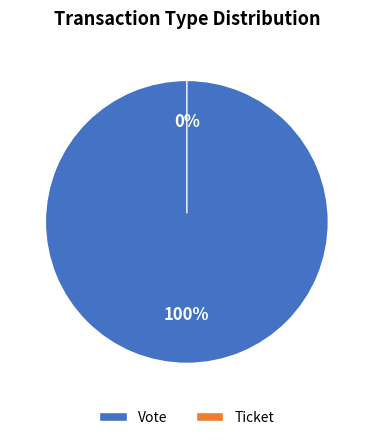

To the nearest percent, what is the average slice percentage?

50%